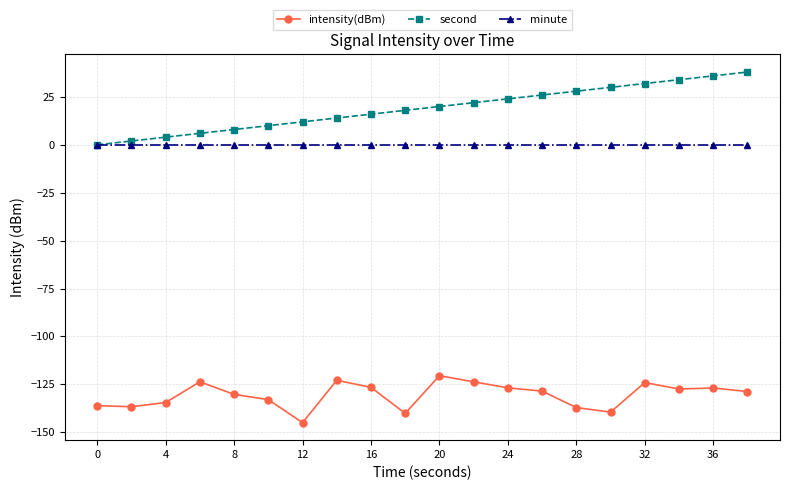

Which series has the widest spread of values?

second